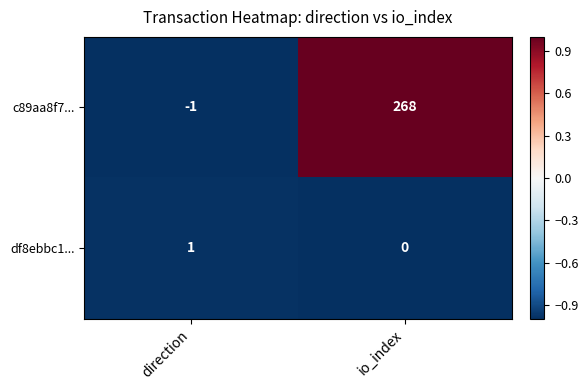

List the series in order of their peak value, lowest first.

df8ebbc1..., c89aa8f7...